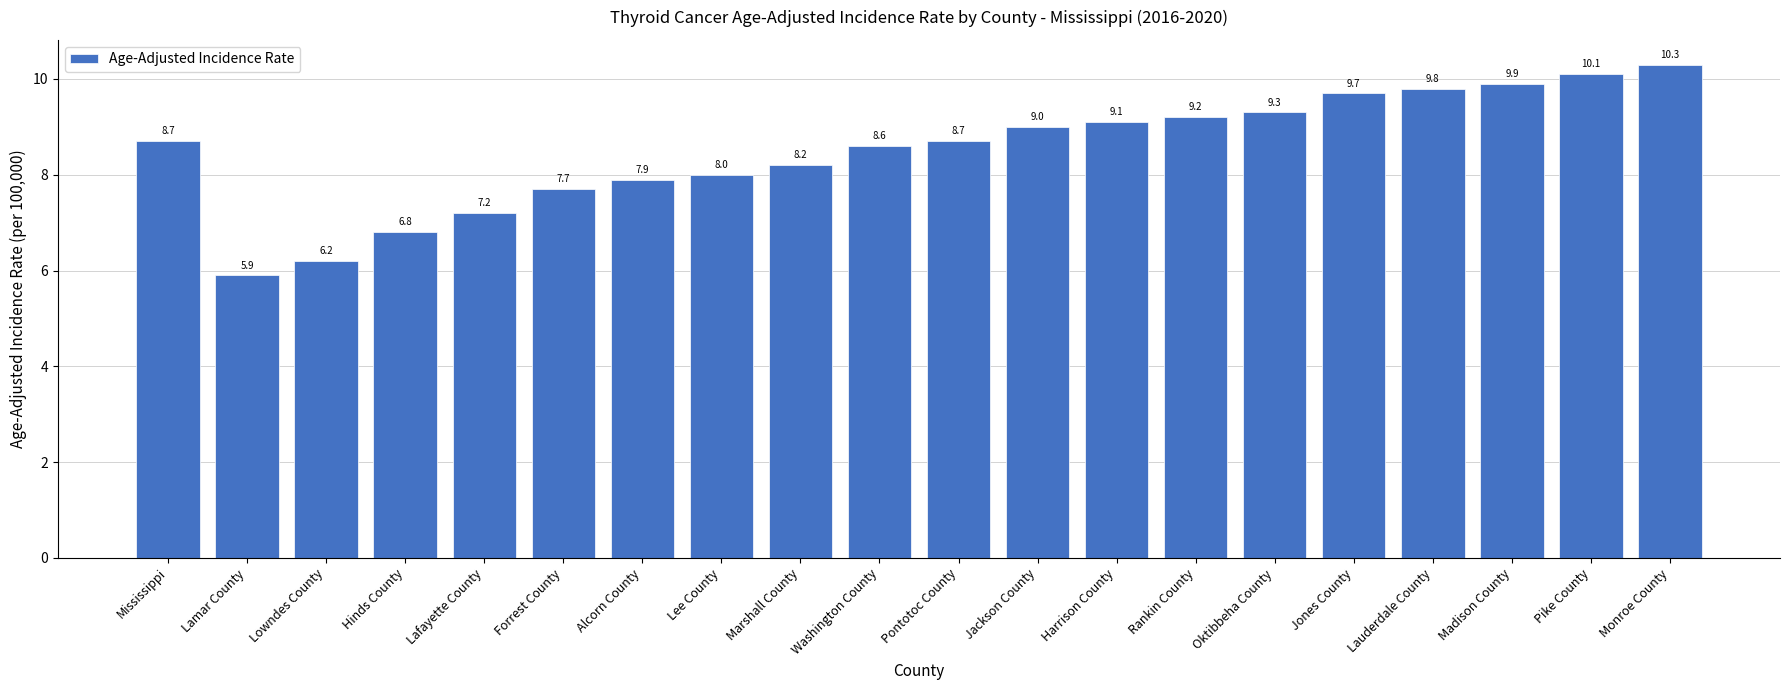

Approximately how many times larger is the value at Mississippi compared to Rankin County?

0.9